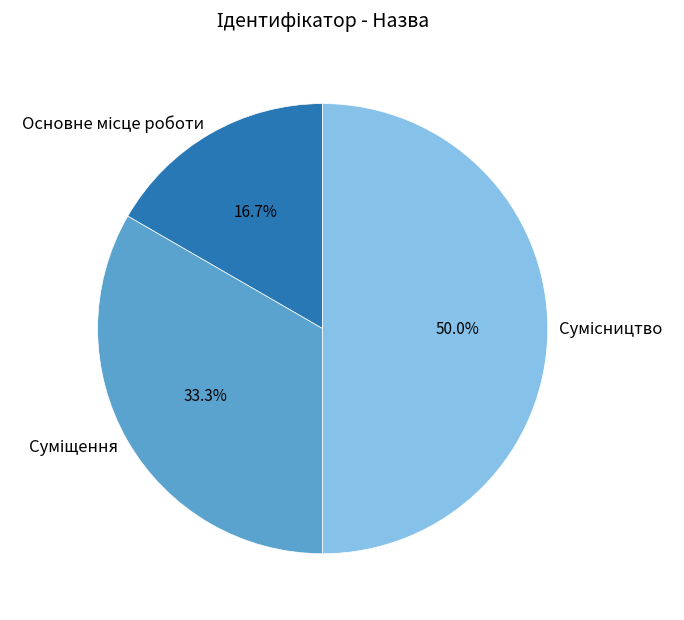

True or false: Основне місце роботи accounts for 31% of the total.

False